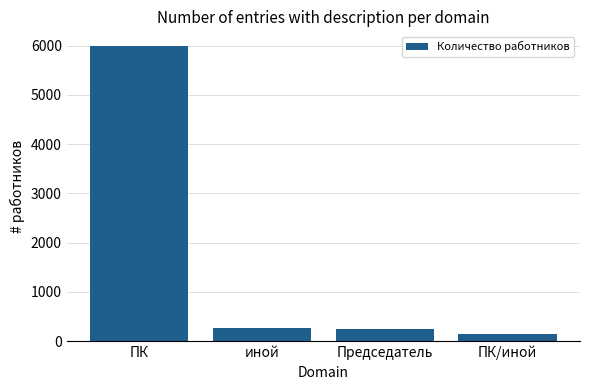

What is the difference between the values at Председатель and иной?

20